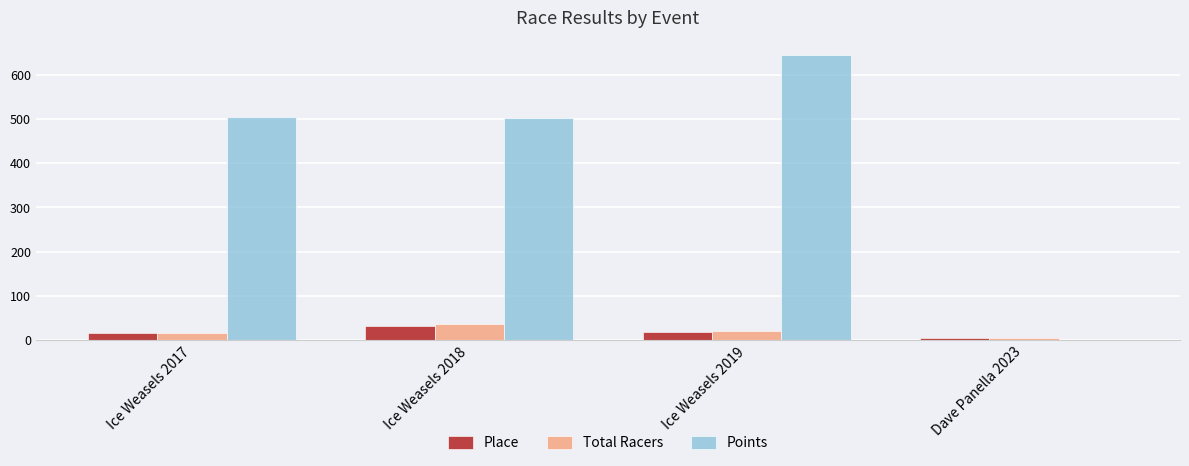

The value of Place at Ice Weasels 2019 is 18.0. True or false?

True